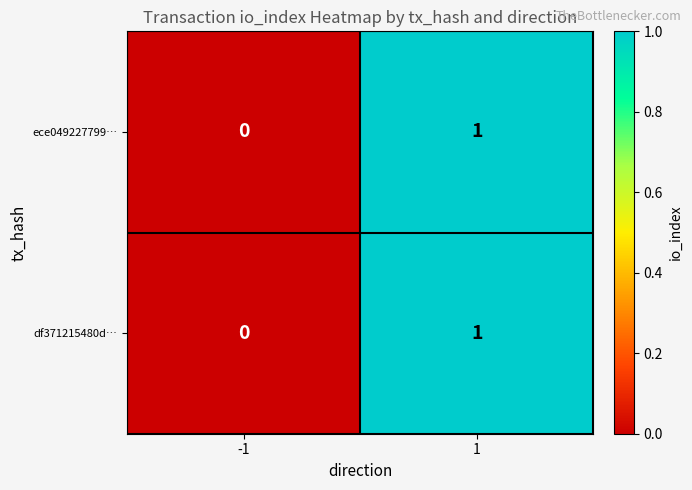

How many values in ece049227799… are above zero?

1